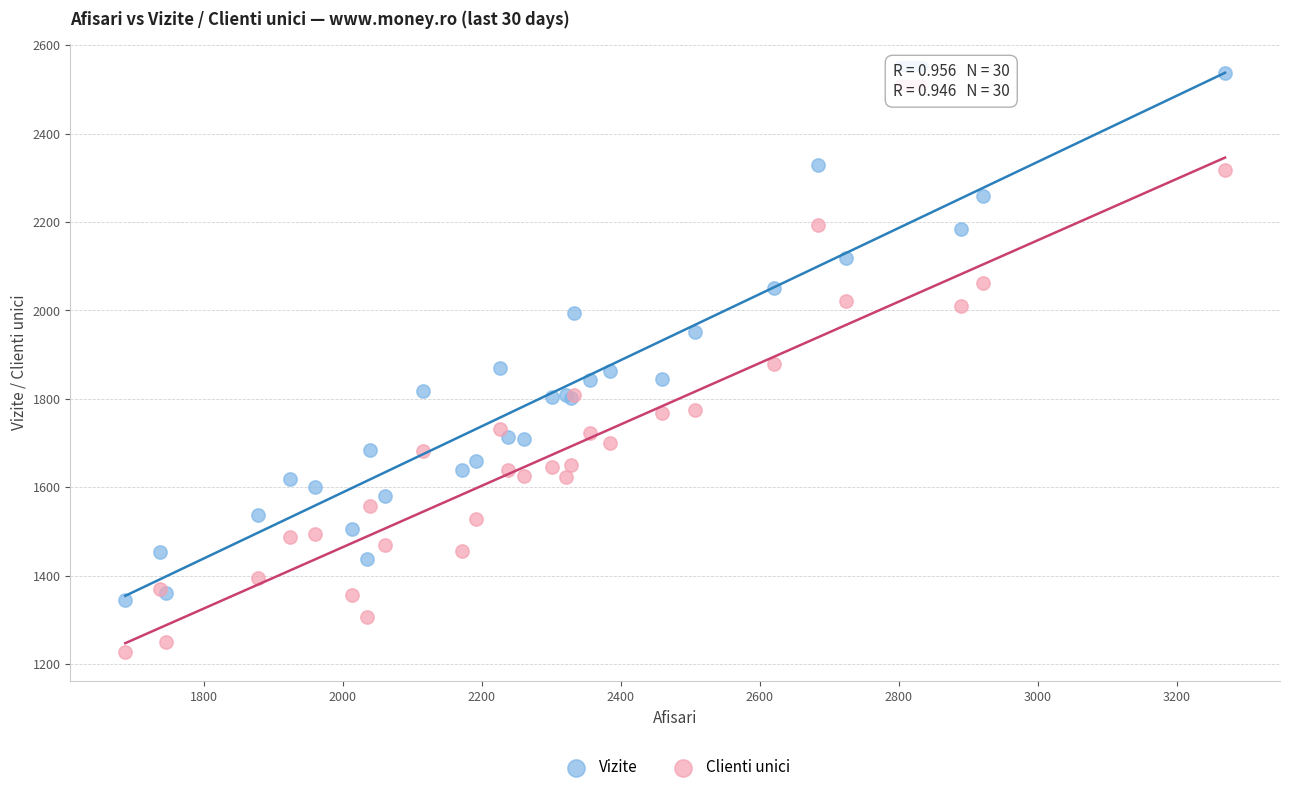

Which series reaches the minimum Y coordinate?

Clienti unici